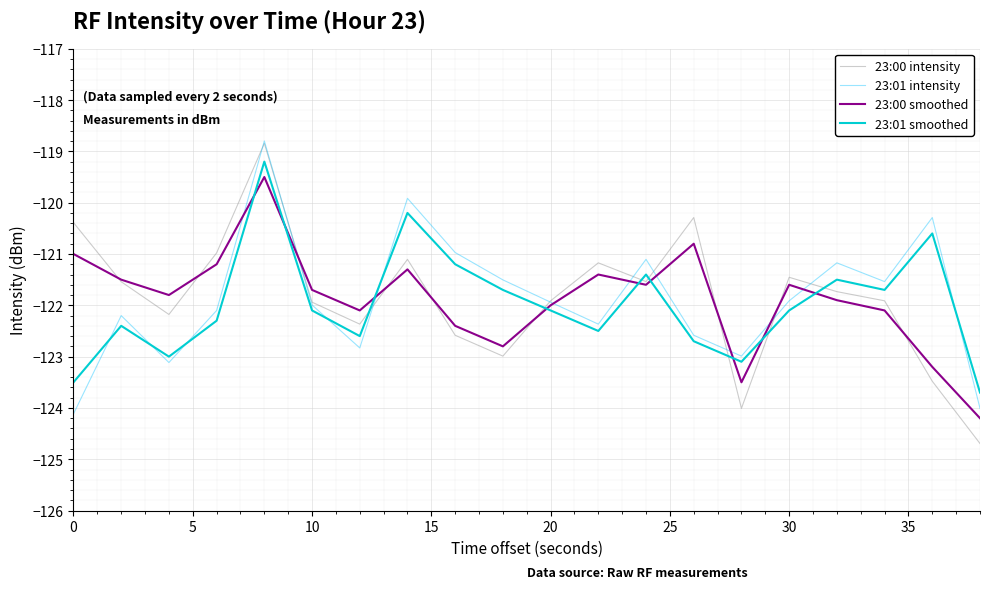

Which series has the widest spread of values?

23:00 intensity